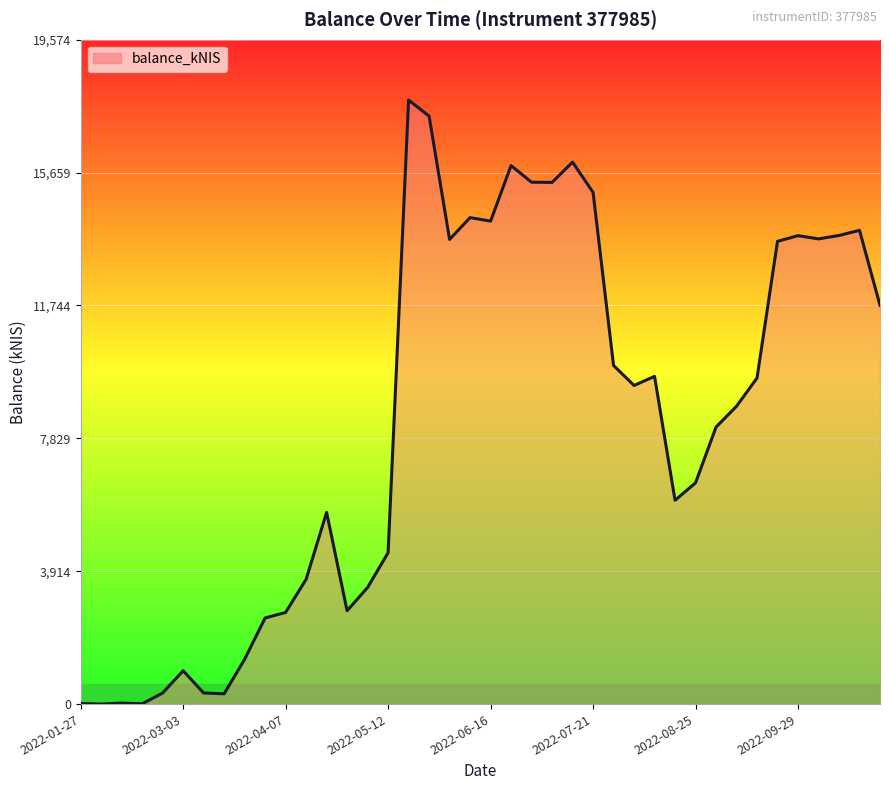

What is the difference between the maximum and minimum values?

17795.0